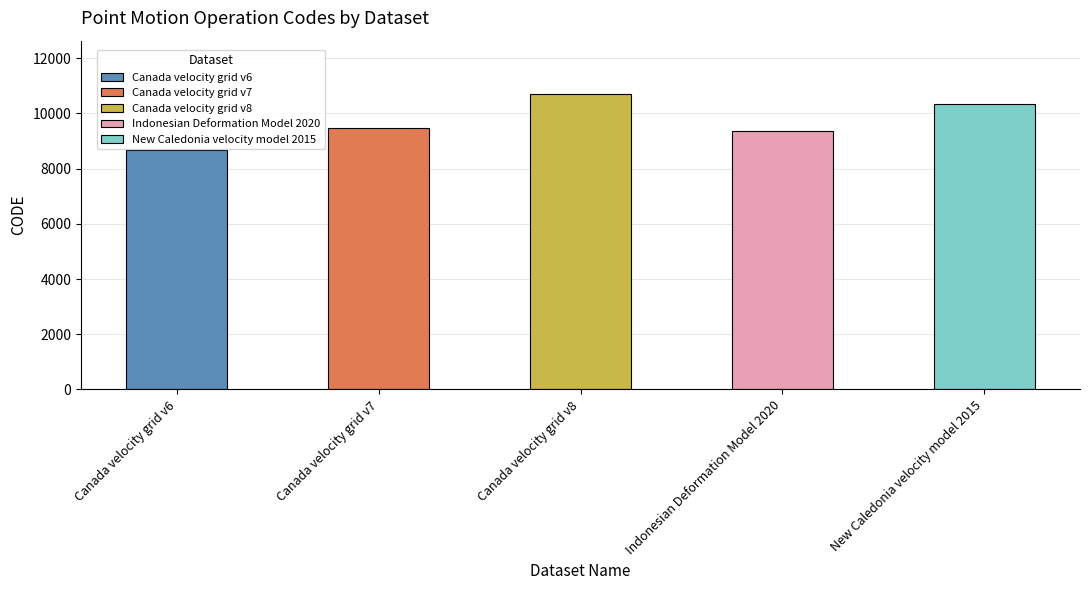

What is the sum of all values?

48564